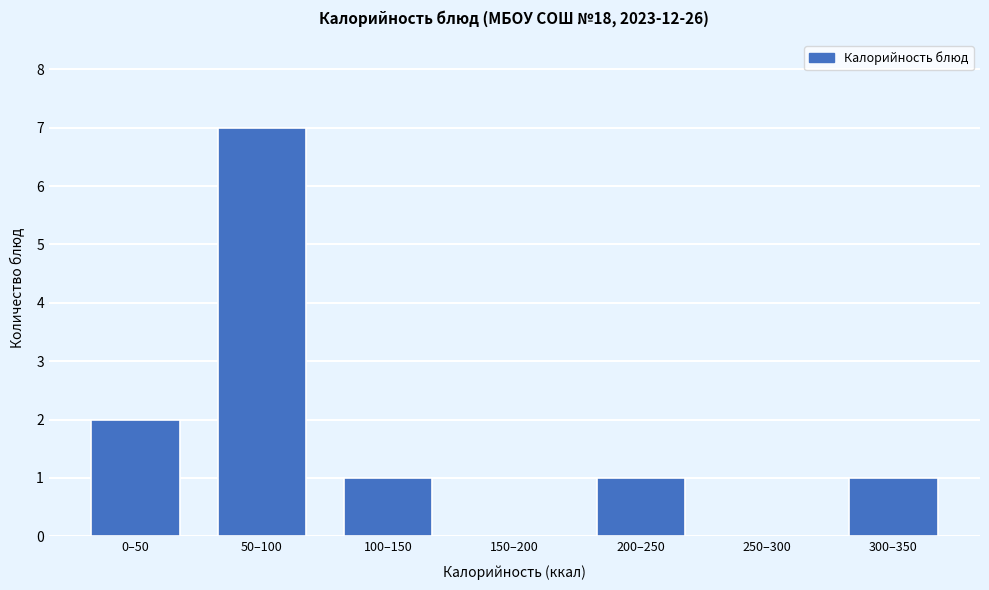

Reading left to right, what are all the values shown in this chart?

0–50=2	50–100=7	100–150=1	150–200=0	200–250=1	250–300=0	300–350=1